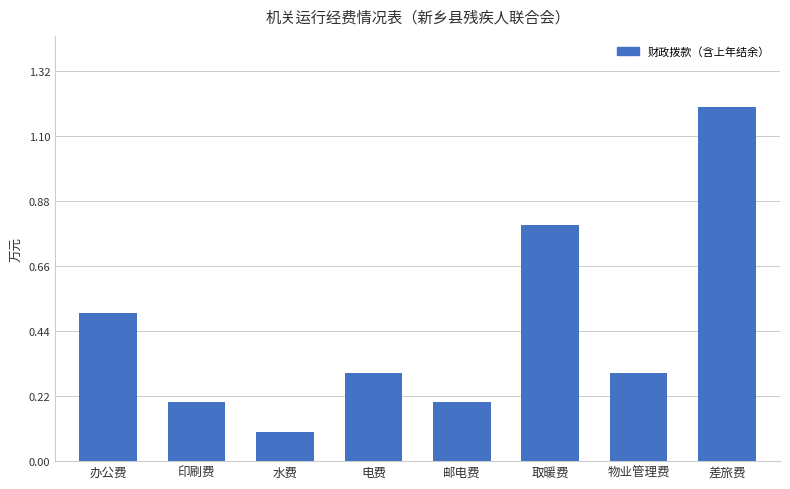

What is the value of the 6th bar from the left?

0.8